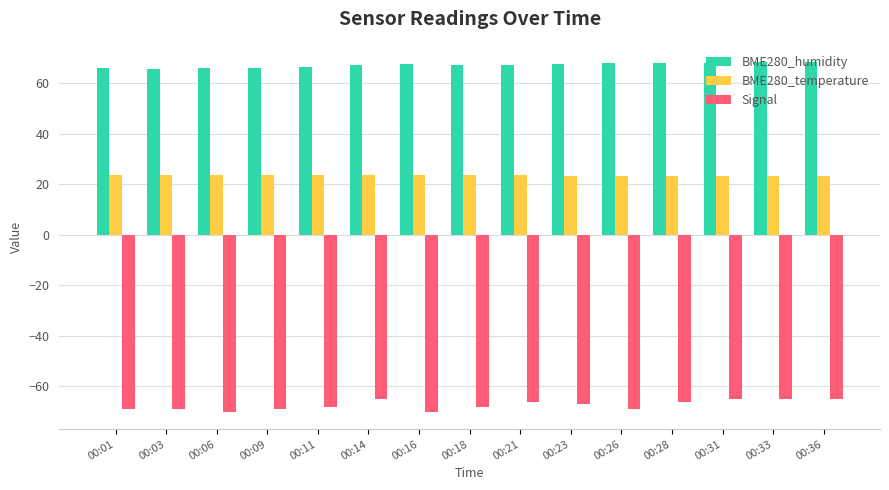

Count the Signal values in the range -69 to -65.

13